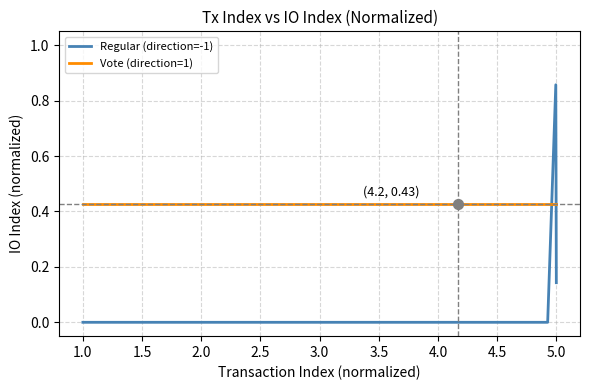

Which series has the largest total across all categories?

Vote (direction=1)